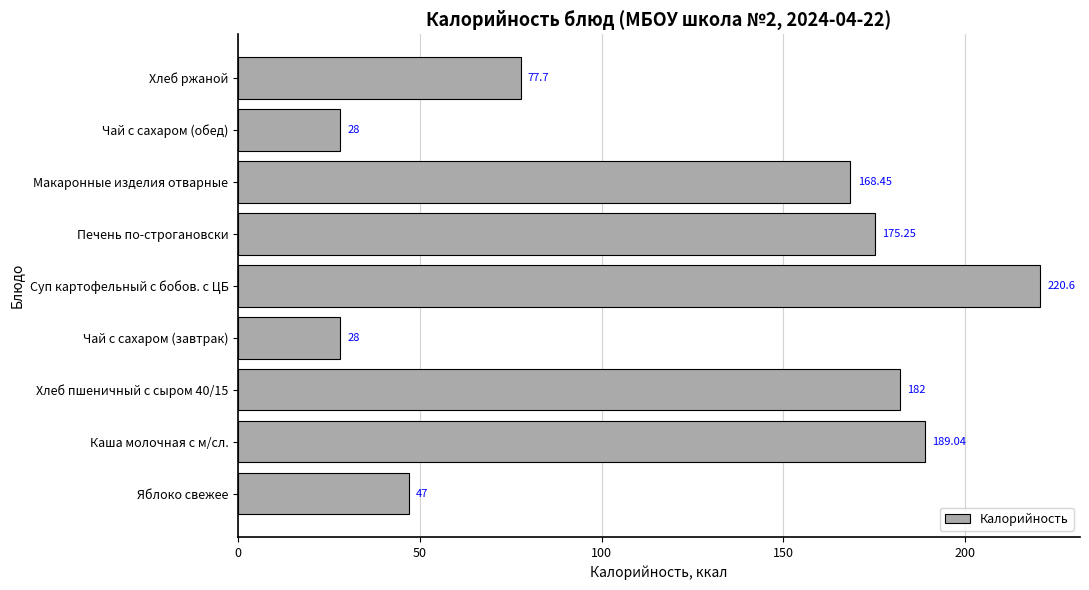

At which label is the value closest to 124?

Макаронные изделия отварные